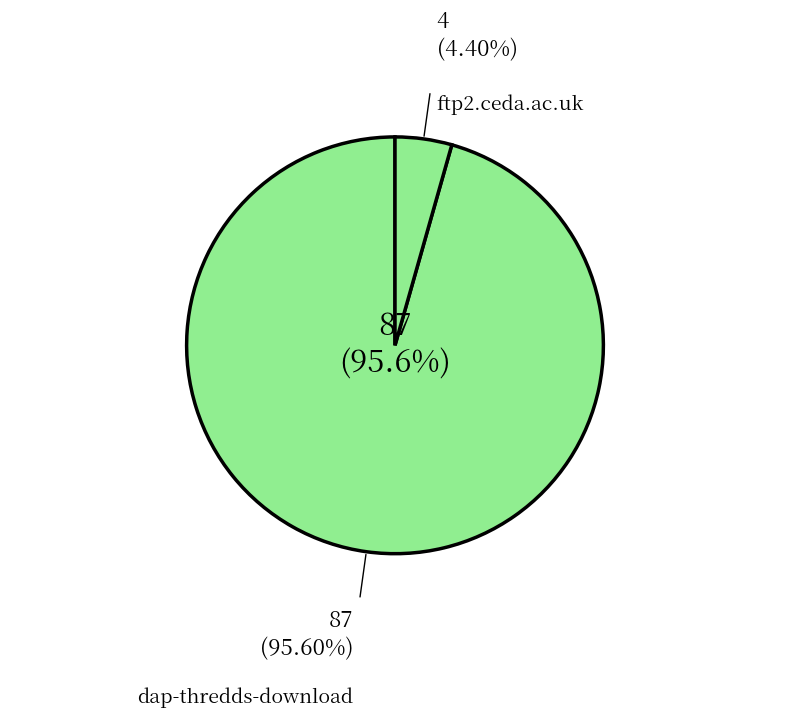

Count the number of slices in the pie.

2